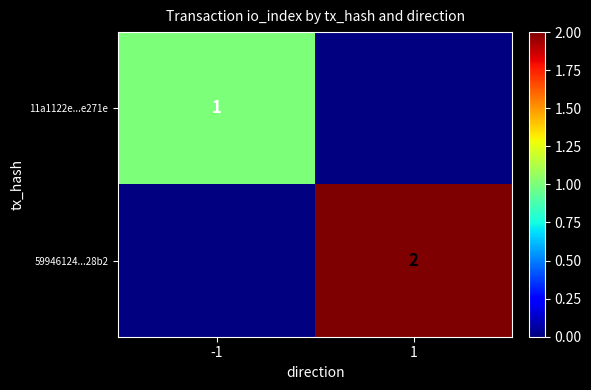

True or false: 59946124...28b2 has a value of 2 at 1.

True